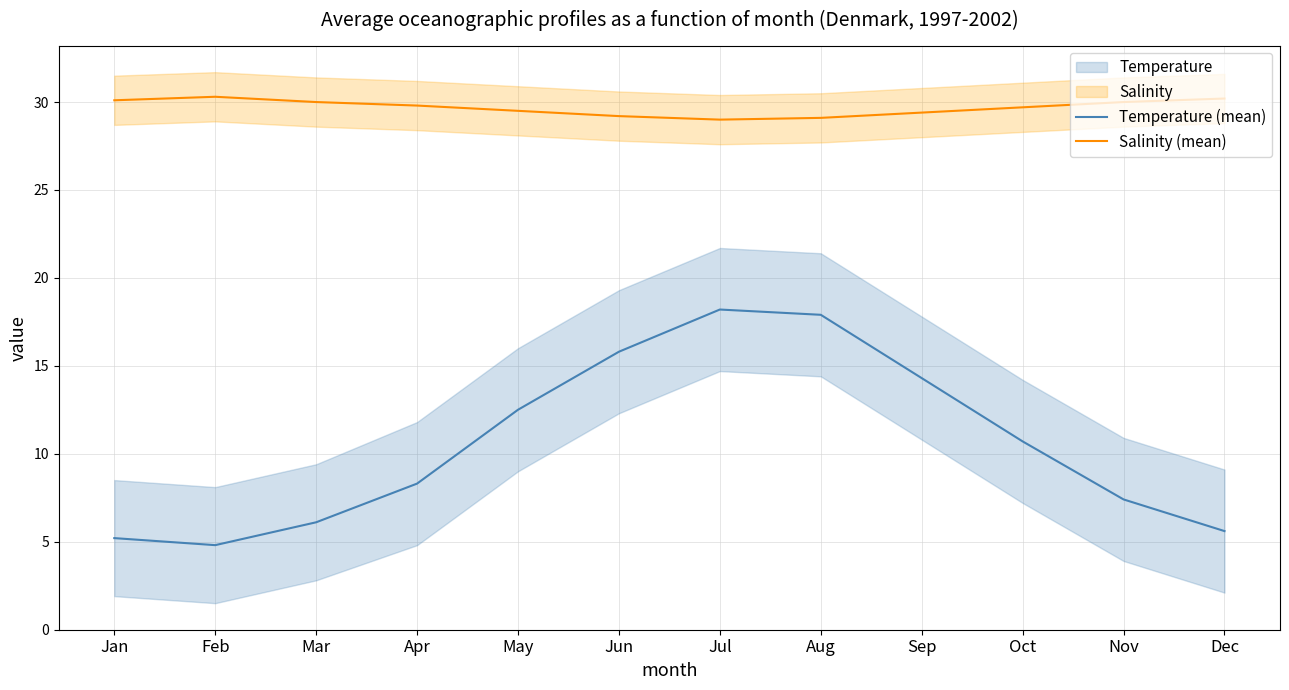

At which category does Salinity (mean) reach its first local peak?

Feb